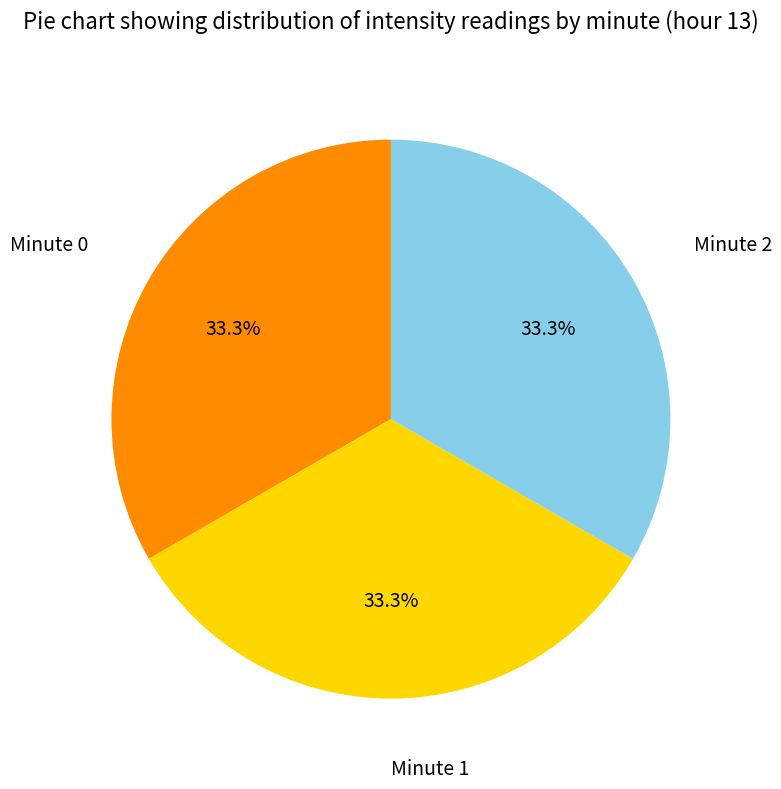

How many segments does this pie chart have?

3